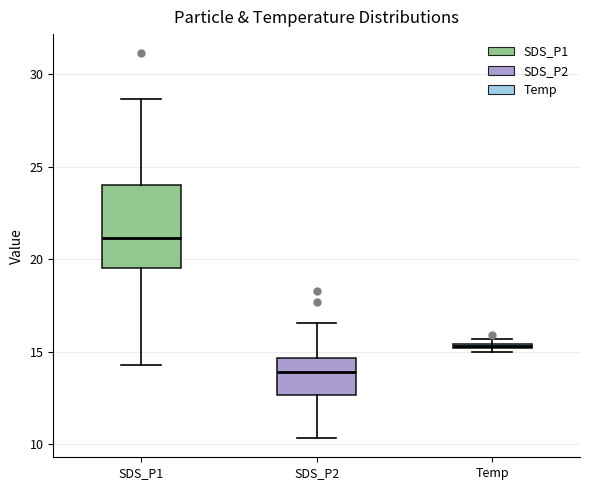

Comparing the boxes themselves (not the whiskers), which one is the tallest?

SDS_P1